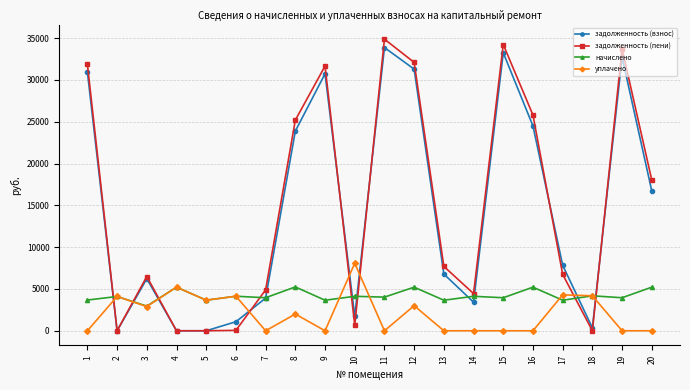

At which category does уплачено reach its first local valley?

3